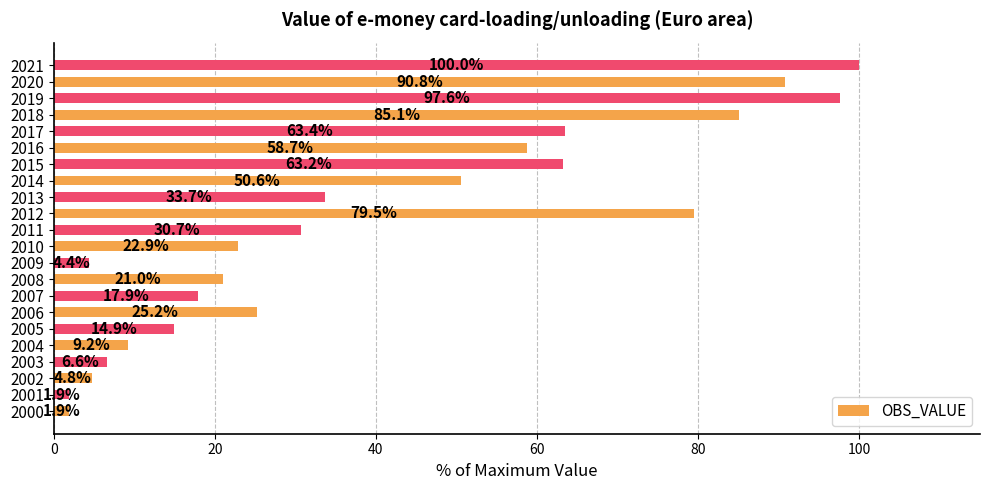

What is the change in value from 2006 to 2010?

-2.3